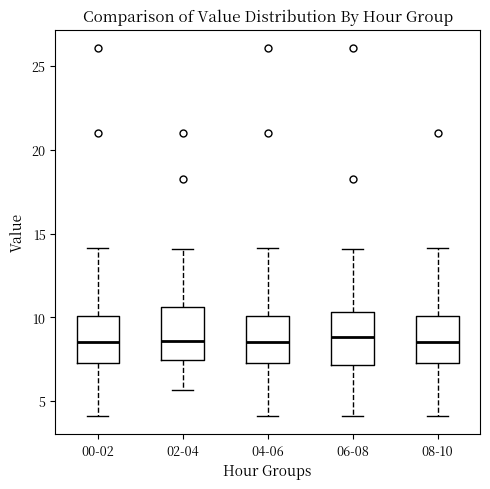

Reading left to right, read every box against the y-axis: the position of its median line, the range the box covers, and the ends of its whiskers. The values are not printed on the chart, so give them approximately, as read against the axis.

00-02: median 8.5, box 7.5 to 10.0, whiskers 4.0 to 14.0
02-04: median 8.5, box 7.5 to 10.5, whiskers 5.5 to 14.0
04-06: median 8.5, box 7.5 to 10.0, whiskers 4.0 to 14.0
06-08: median 9.0, box 7.0 to 10.5, whiskers 4.0 to 14.0
08-10: median 8.5, box 7.5 to 10.0, whiskers 4.0 to 14.0